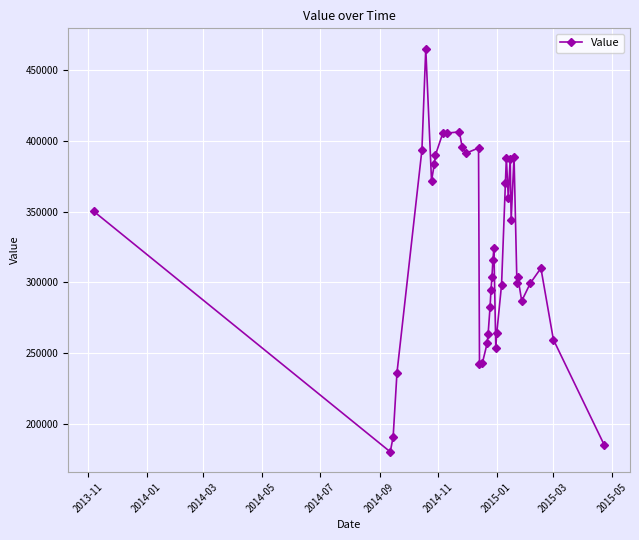

Does the chart display data point markers on the line(s)?

Yes